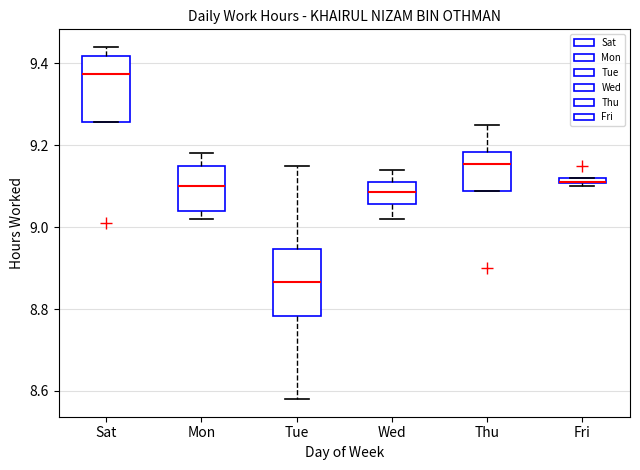

Where is the upper edge of the box for Thu on the y-axis? The values are not printed on the chart, so give them approximately, as read against the axis.

9.18